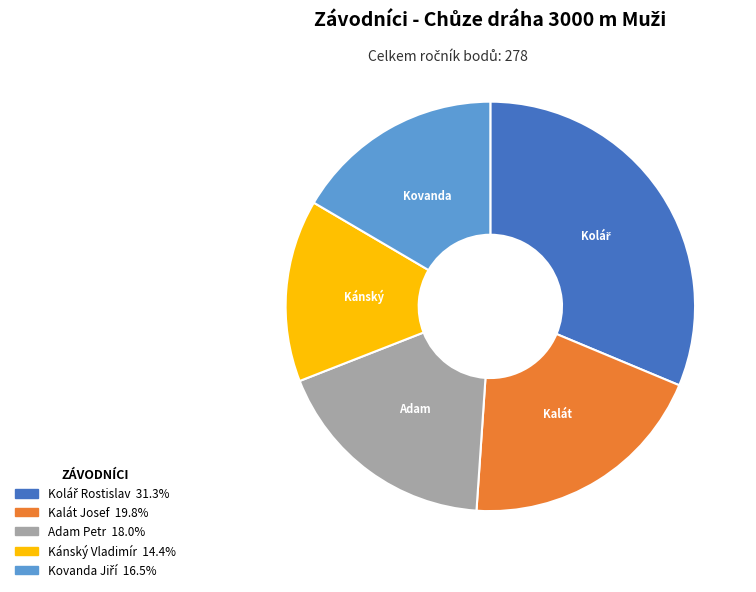

Is there any slice that represents more than half of the pie?

No